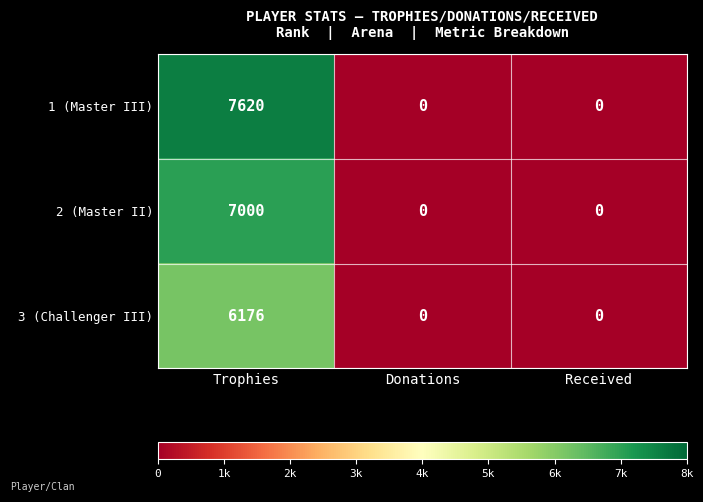

What is the sum of all 1 (Master III) values?

7620